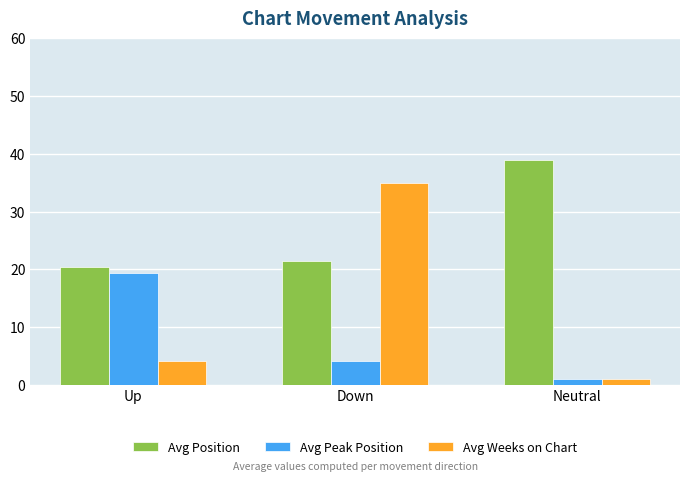

Where does the Avg Weeks on Chart series first go above 4?

Up